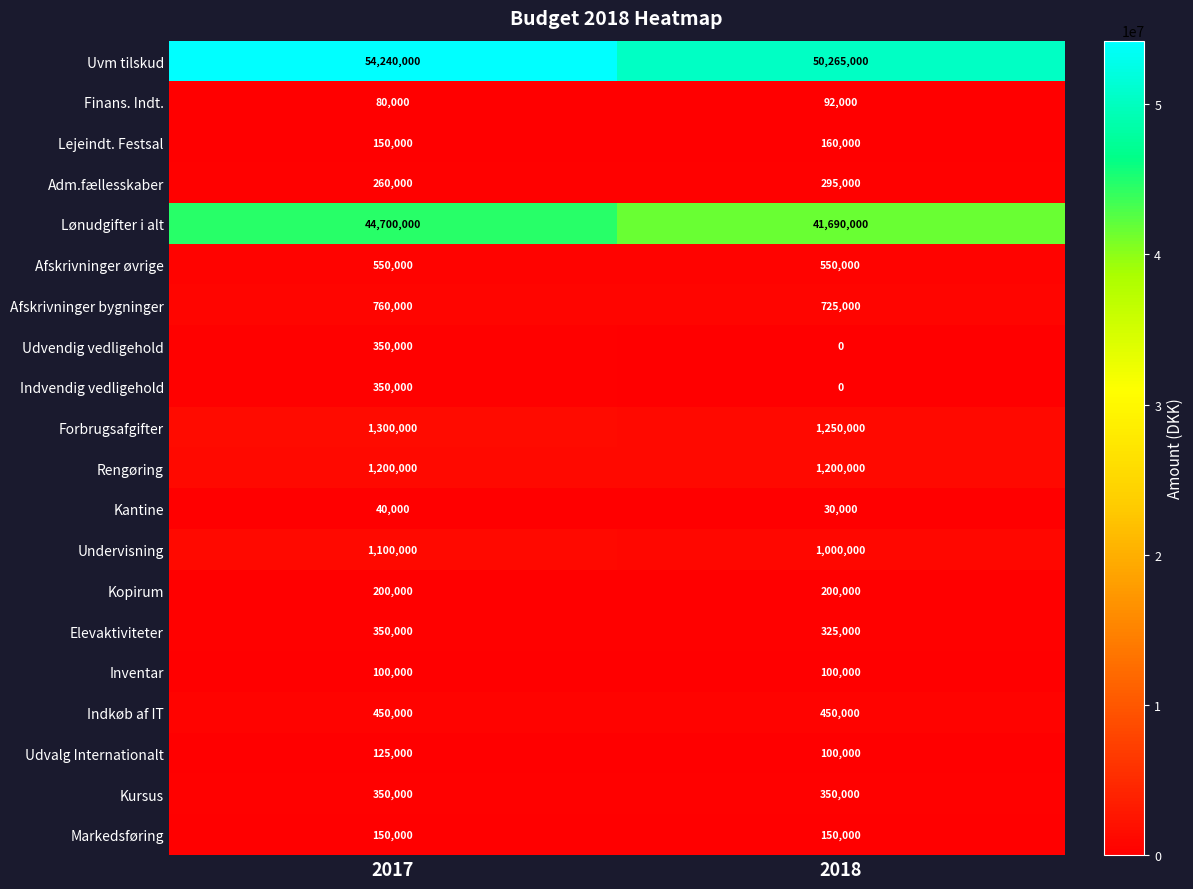

Between 2017 and 2018, which series saw the biggest shift?

Uvm tilskud